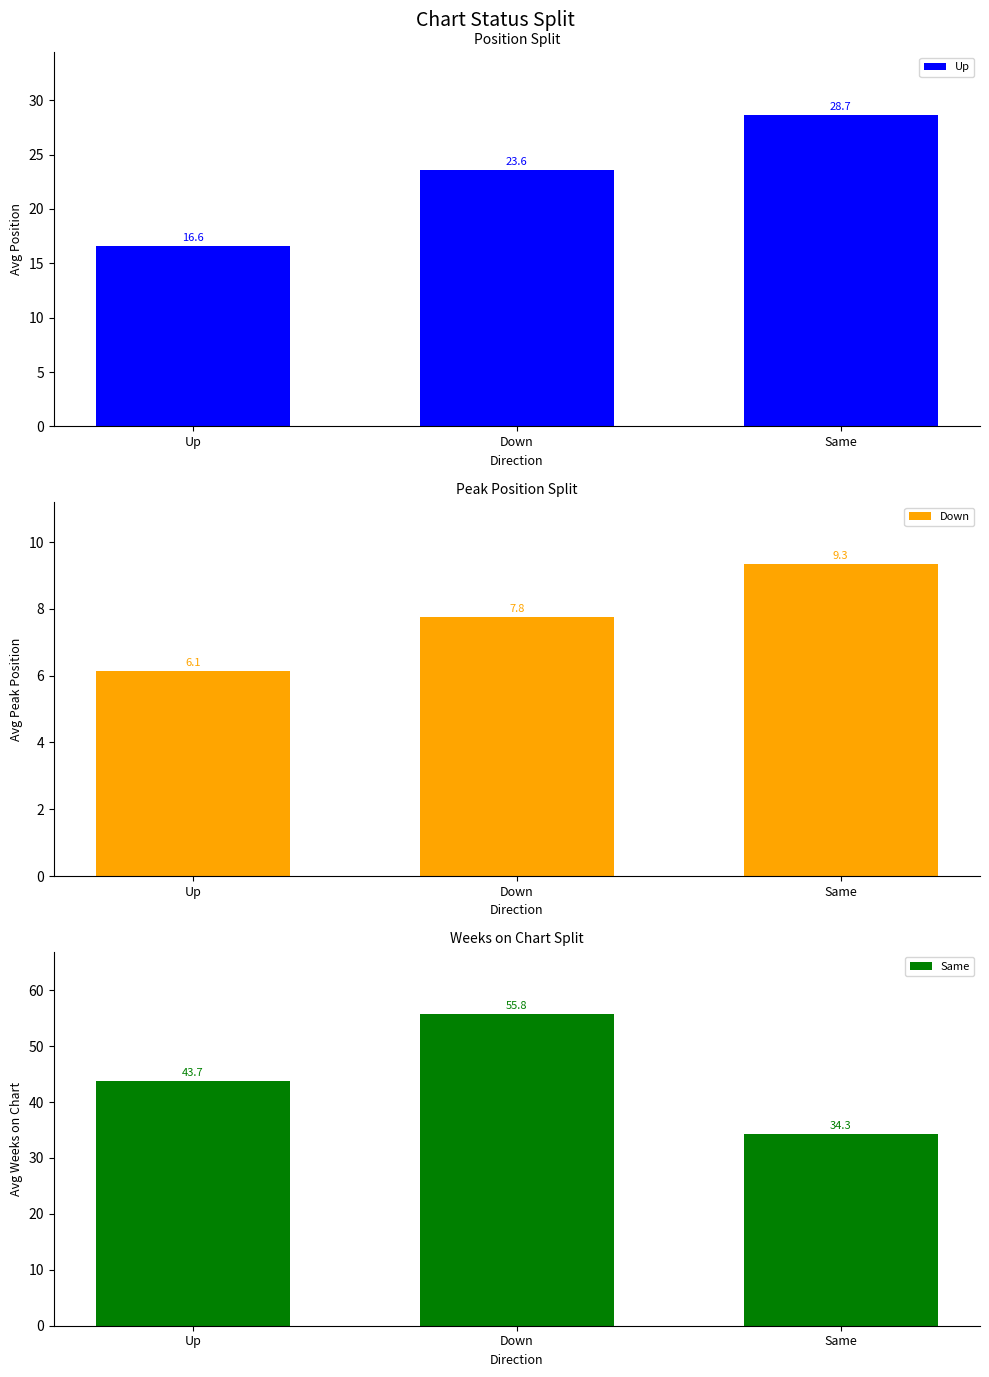

Rank the series by their average value, from lowest to highest.

Down, Up, Same